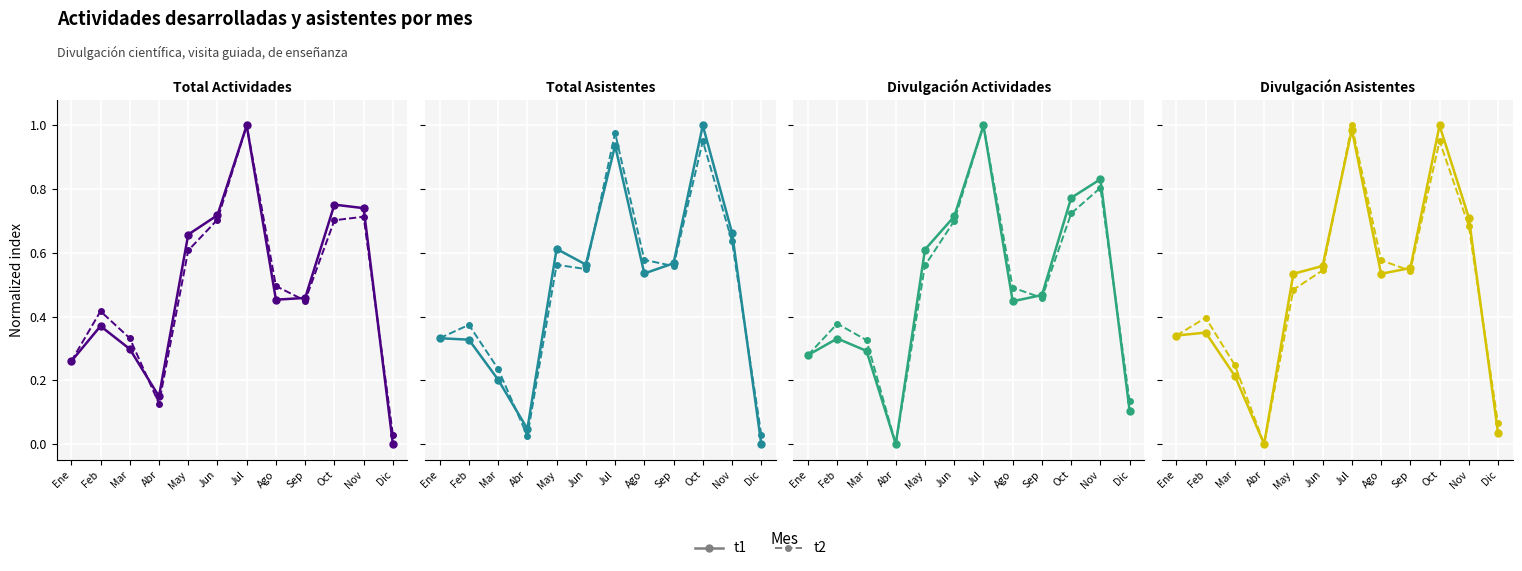

What is the average value of the t2 series?

0.5